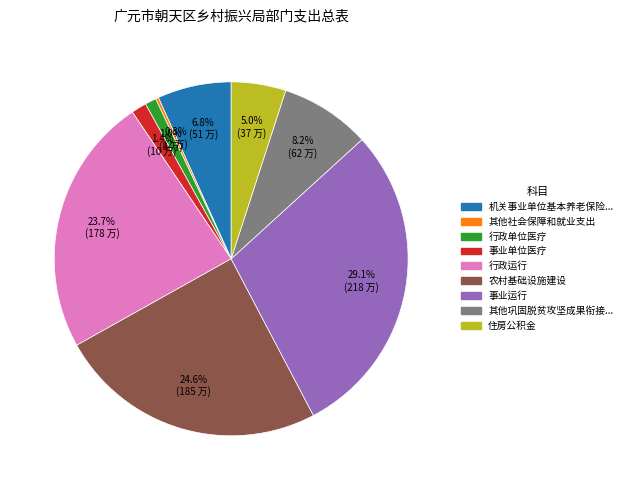

Is there a majority slice in this chart?

No